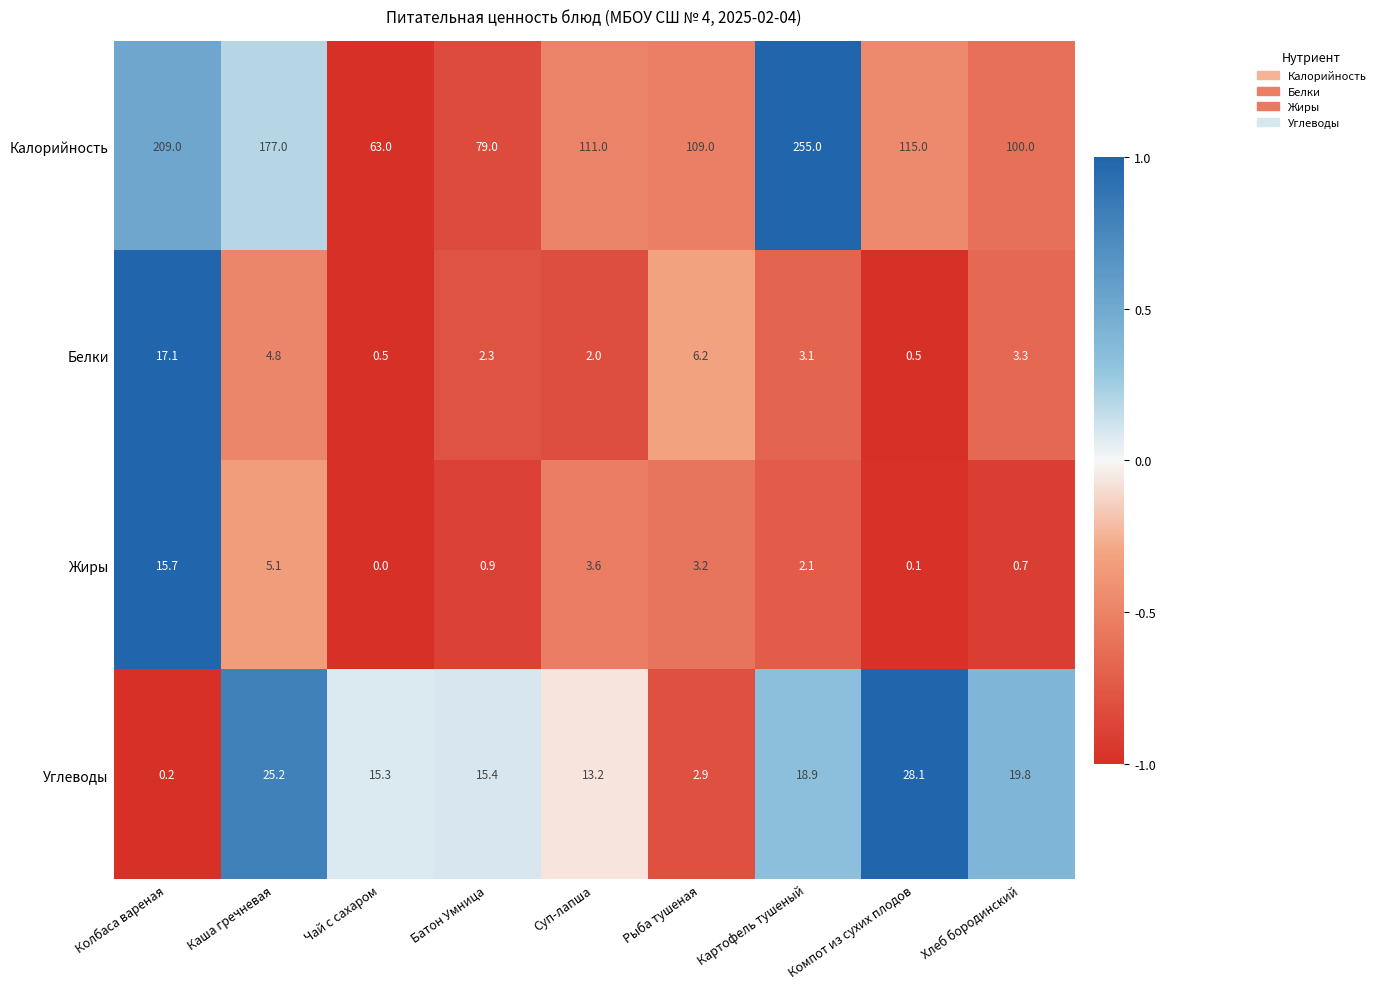

The value of Жиры at Рыба тушеная is 3.2. True or false?

True